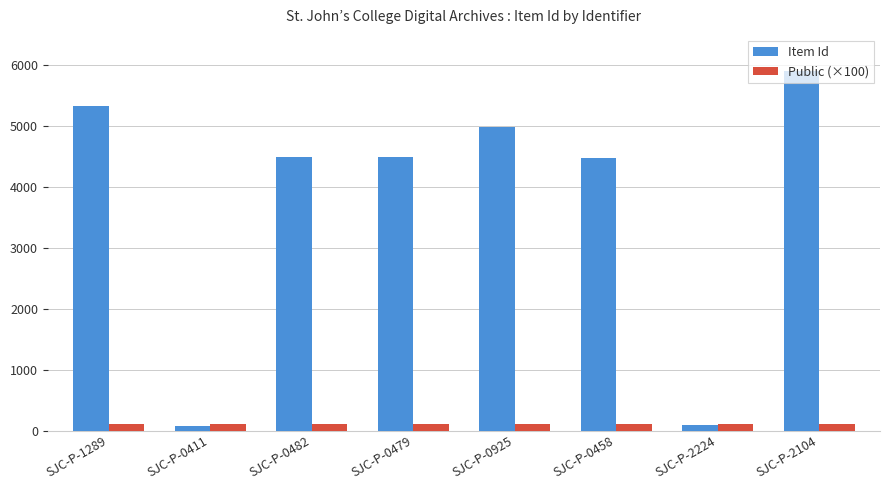

What is the average value of the Item Id series?

3729